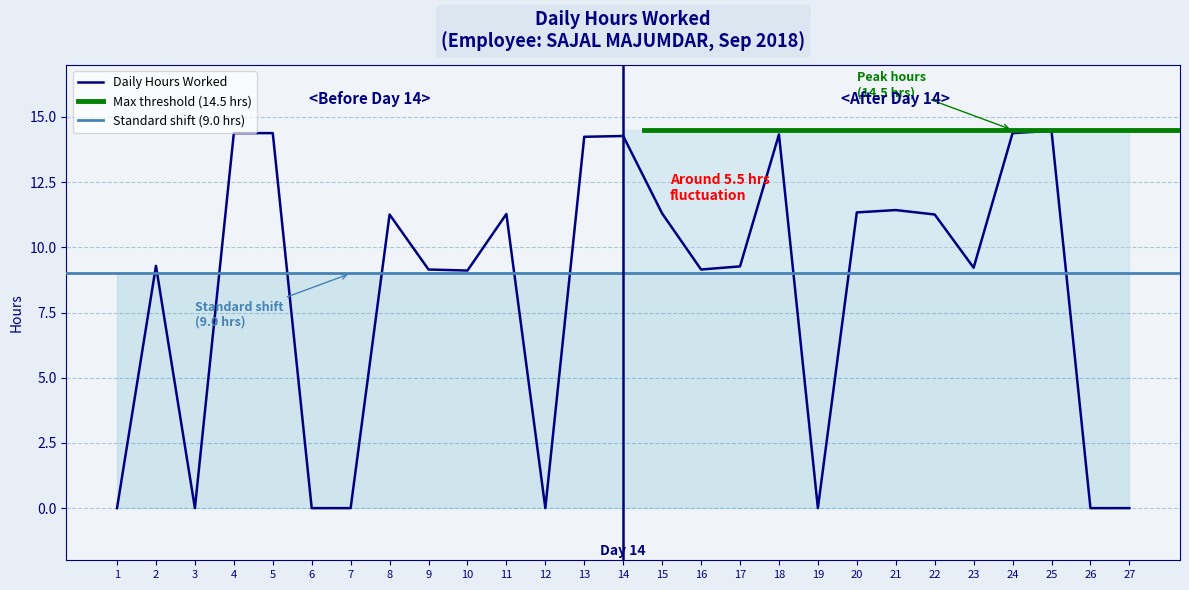

Rank the categories by value from highest to lowest.

25, 4, 5, 24, 18, 14, 13, 21, 20, 15, 11, 8, 22, 2, 17, 23, 9, 16, 10, 1, 3, 6, 7, 12, 19, 26, 27